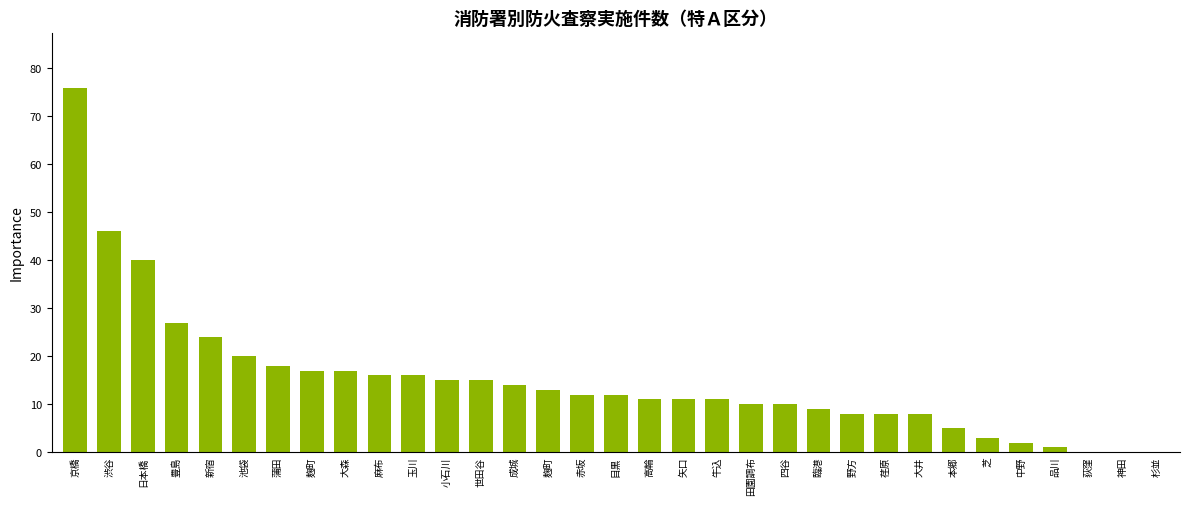

Reading right to left, transcribe all the data shown in this chart.

0	0	0	1	2	3	5	8	8	8	9	10	10	11	11	11	12	12	13	14	15	15	16	16	17	17	18	20	24	27	40	46	76